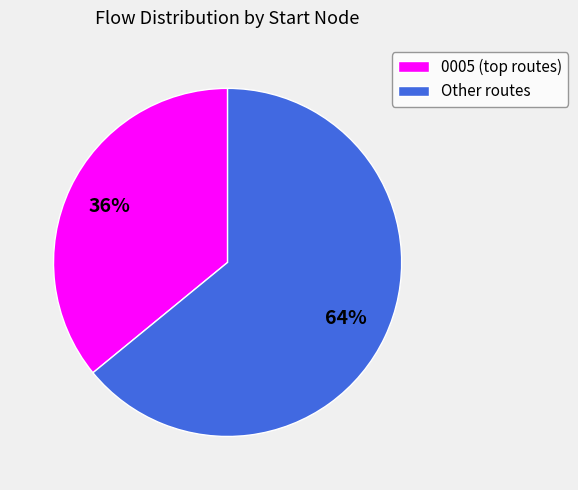

Which slice is the largest?

Other routes